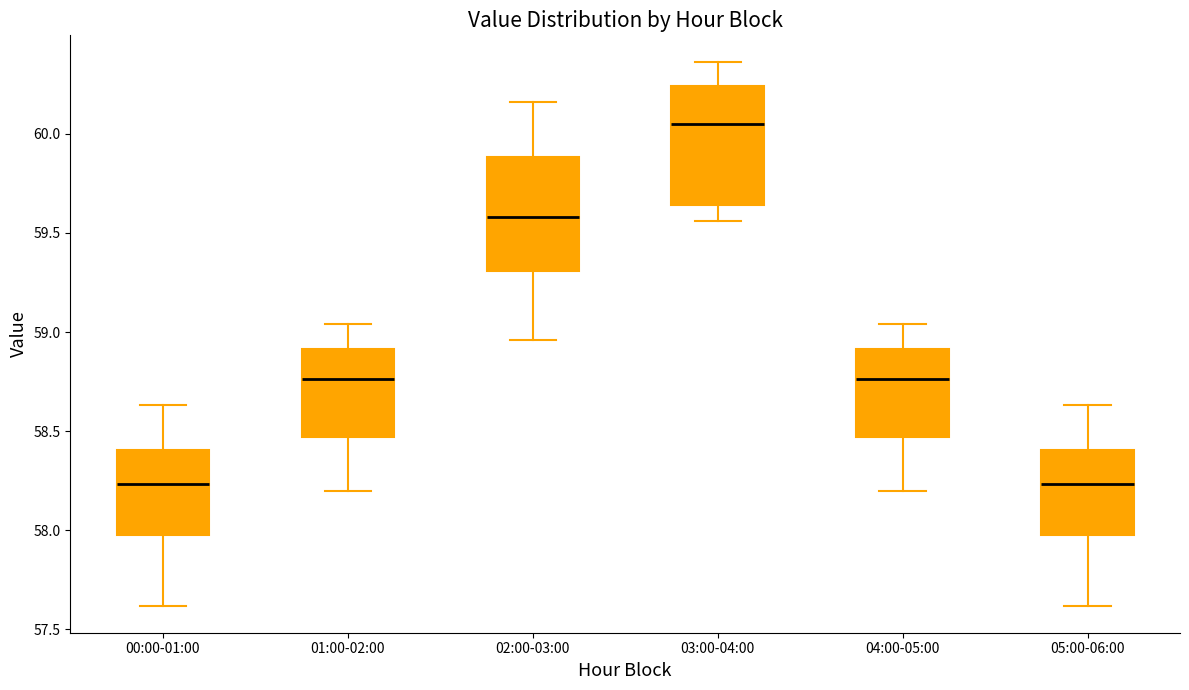

Where does the median line of the box for 03:00-04:00 sit on the y-axis? The values are not printed on the chart, so give them approximately, as read against the axis.

60.05